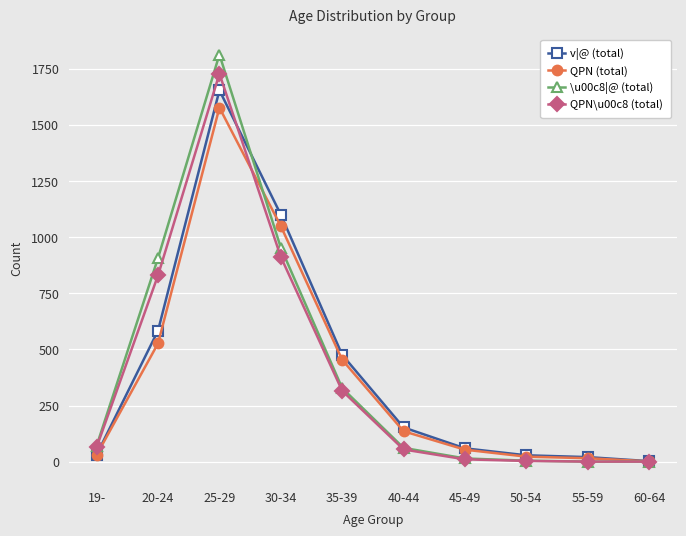

How many values in the QPN\u00c8 (total) series are below 66?

5